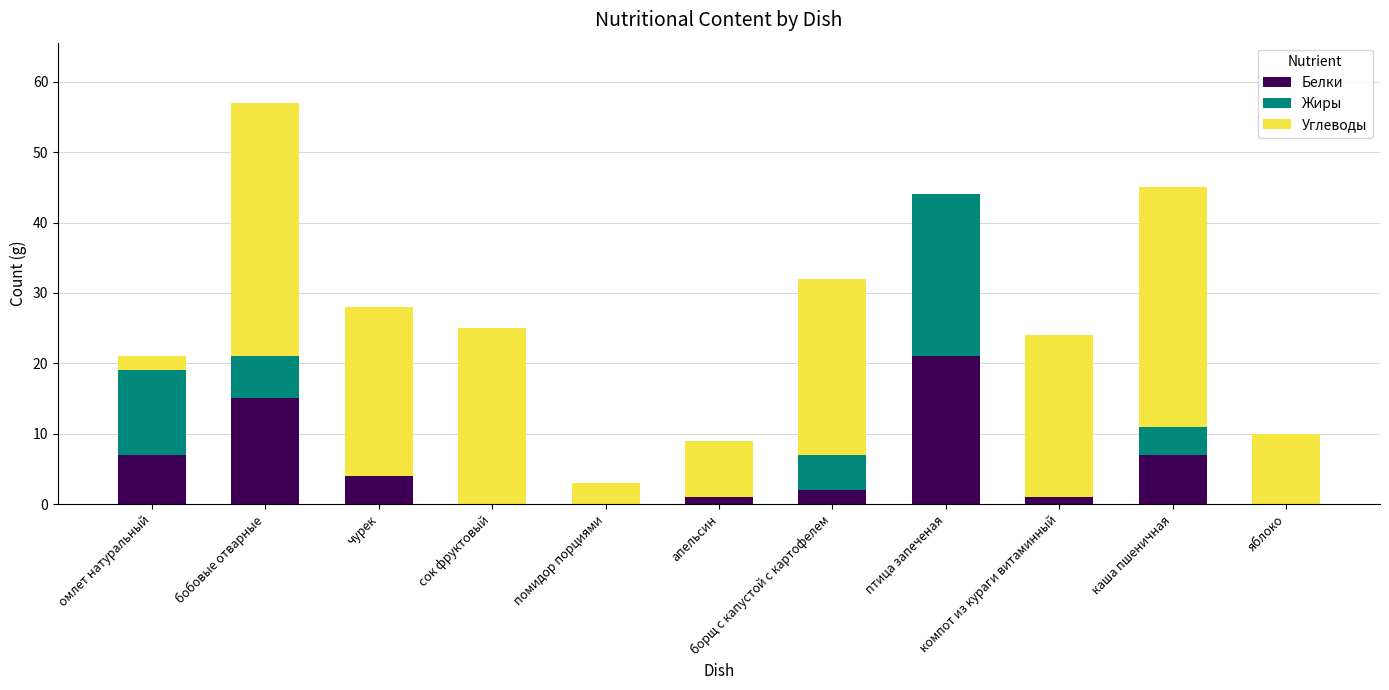

What is the maximum value for Белки?

21